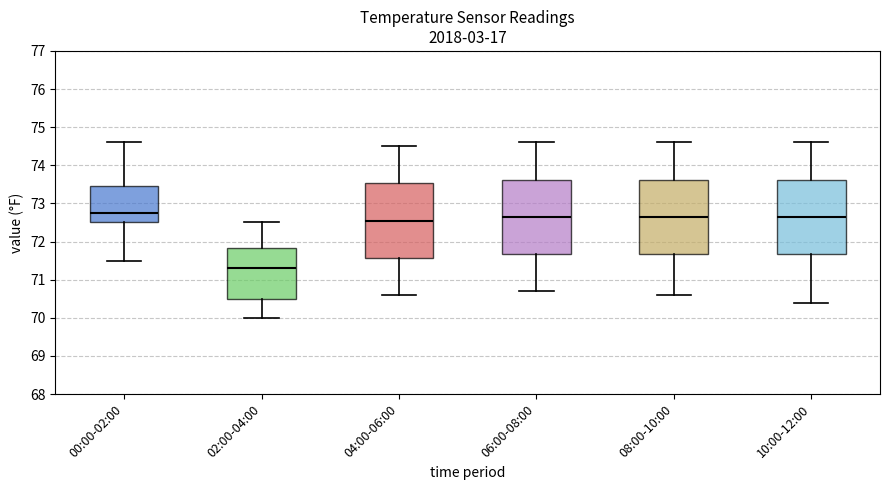

Reading left to right, transcribe this box plot: for each box, give where its median line is, the range the box spans, and where its two whiskers end, as read against the y-axis. The values are not printed on the chart, so give them approximately, as read against the axis.

00:00-02:00: median 72.8, box 72.5 to 73.5, whiskers 71.5 to 74.6
02:00-04:00: median 71.3, box 70.5 to 71.8, whiskers 70.0 to 72.5
04:00-06:00: median 72.6, box 71.6 to 73.5, whiskers 70.6 to 74.5
06:00-08:00: median 72.7, box 71.7 to 73.6, whiskers 70.7 to 74.6
08:00-10:00: median 72.7, box 71.7 to 73.6, whiskers 70.6 to 74.6
10:00-12:00: median 72.7, box 71.7 to 73.6, whiskers 70.4 to 74.6